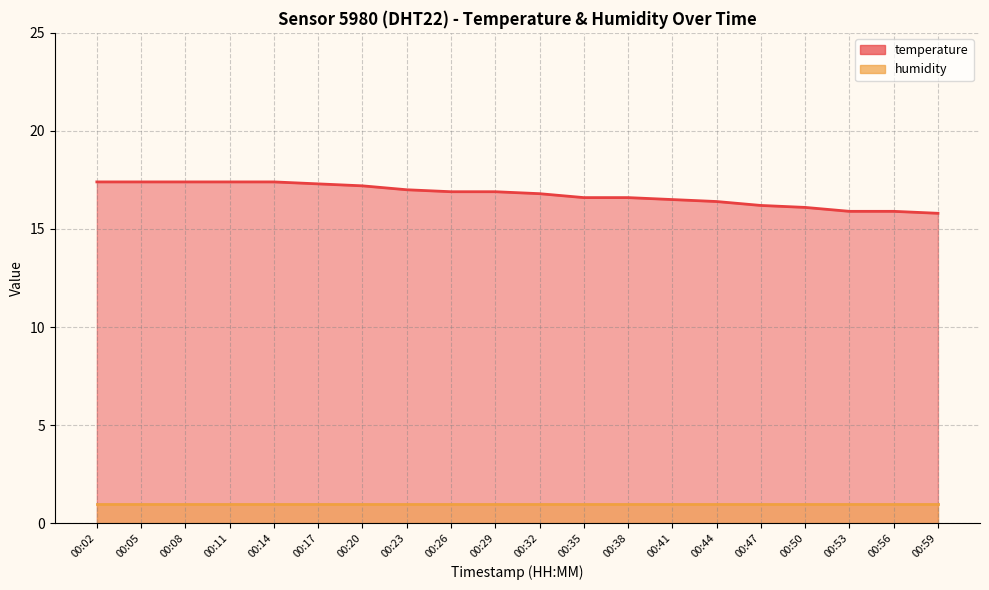

At which category does the chart reach its peak across all series?

00:02